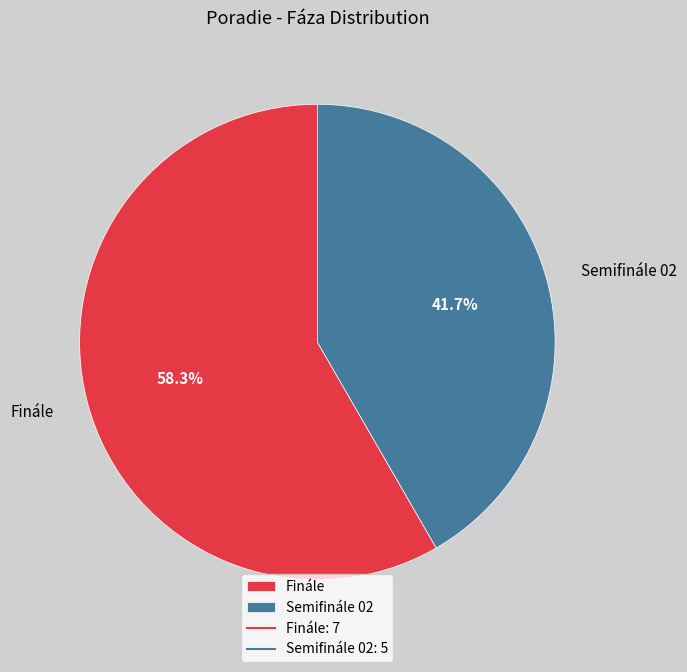

Rank the categories by value from highest to lowest.

Finále, Semifinále 02